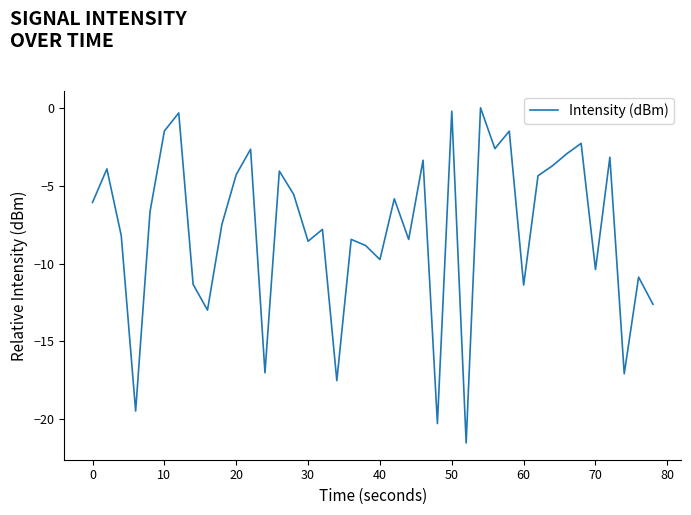

What is the smallest value displayed?

-21.5